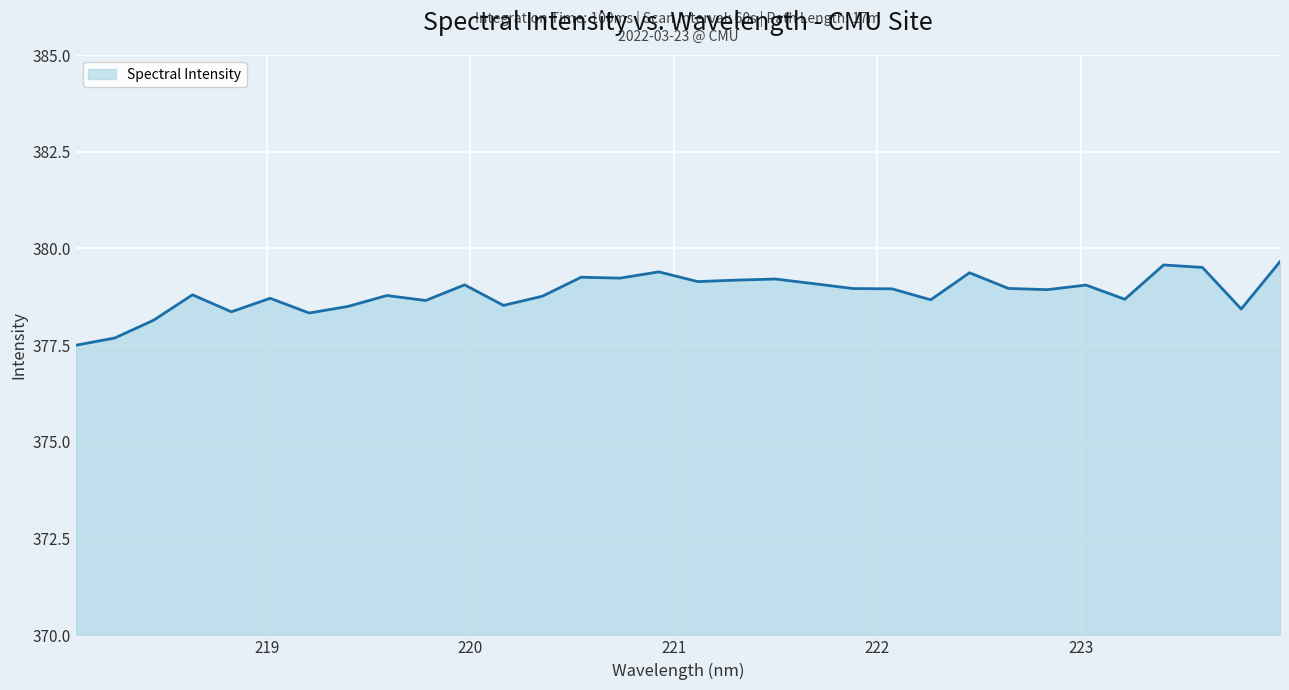

What is the difference between the maximum and minimum values?

2.2